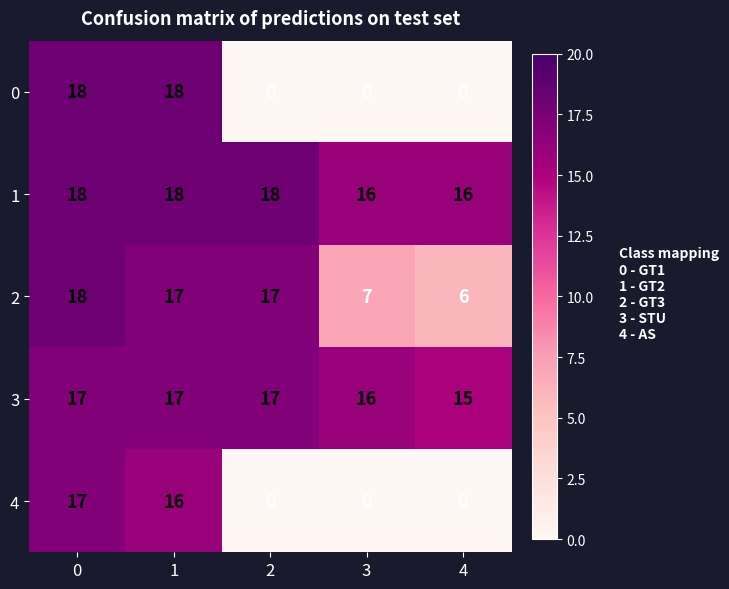

What is the sum of the 0 values at 1 and 0?

36